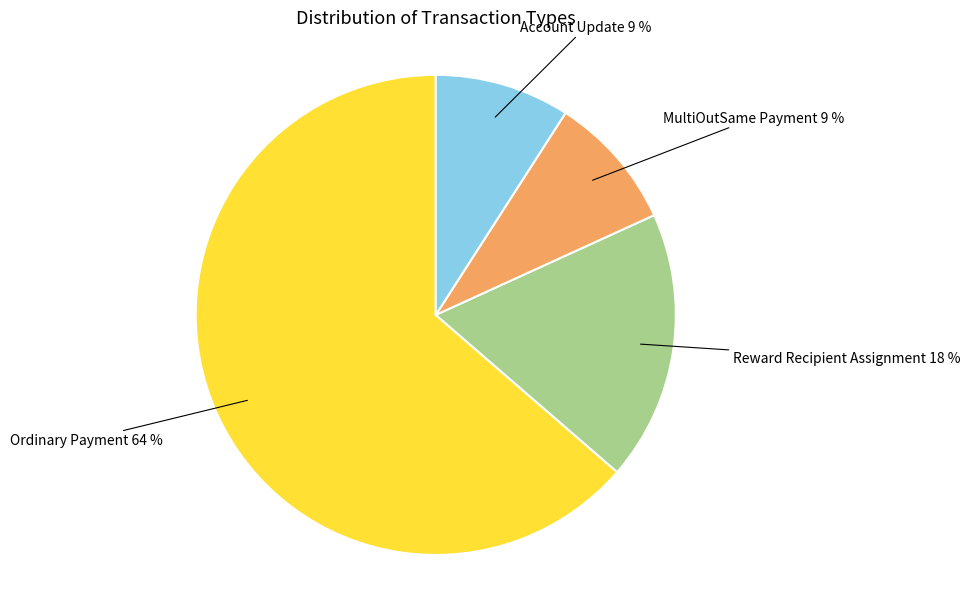

To the nearest percent, what is the average slice percentage?

25%